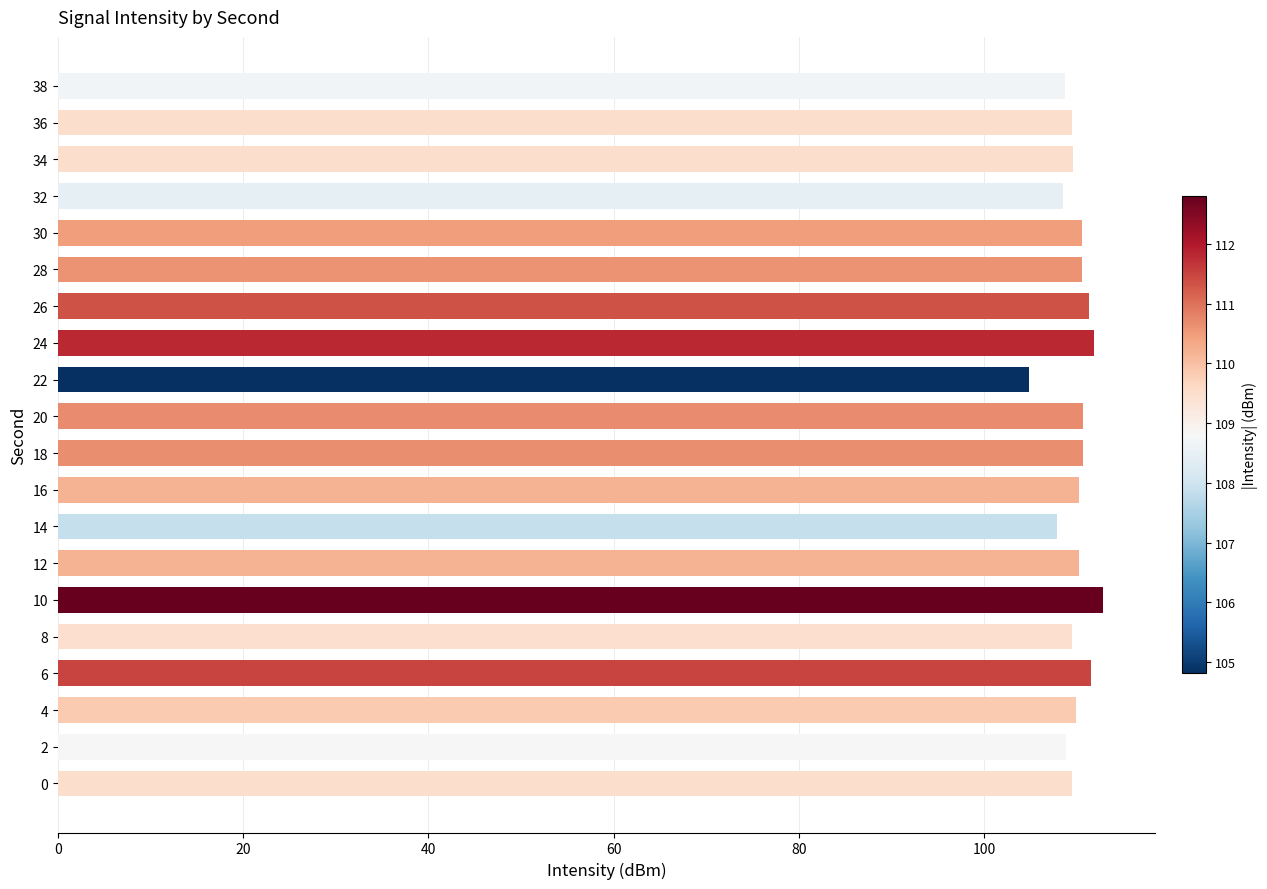

Does the chart contain any negative values?

No